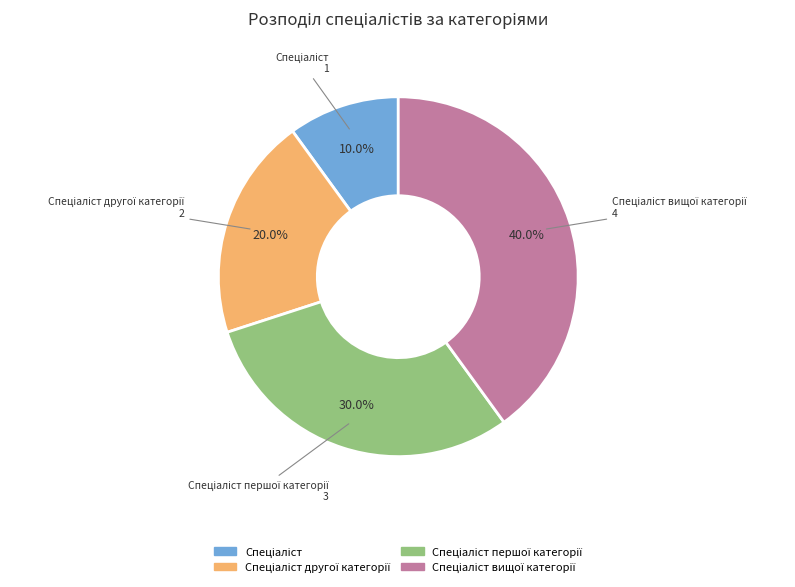

Does any single category account for the majority?

No